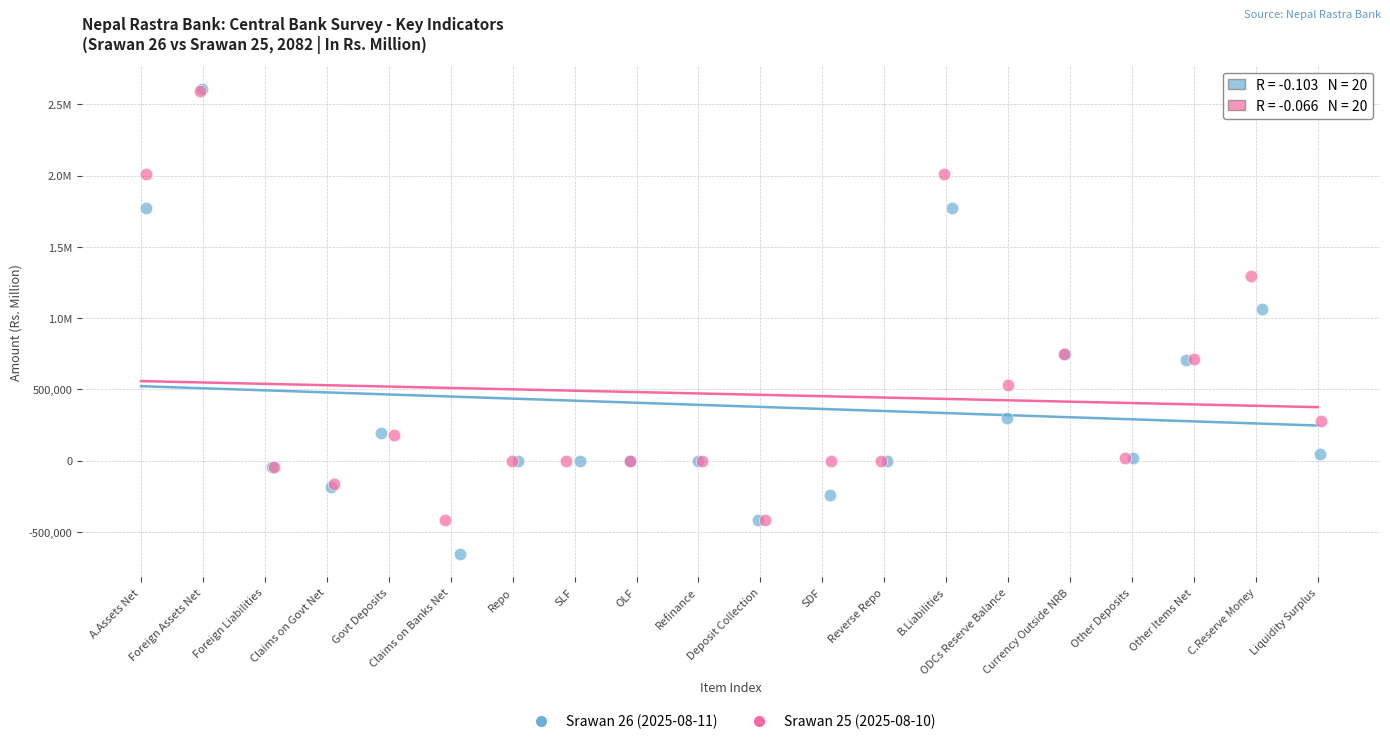

What are all the series names shown in the legend?

Srawan 26 (2025-08-11), Srawan 25 (2025-08-10)